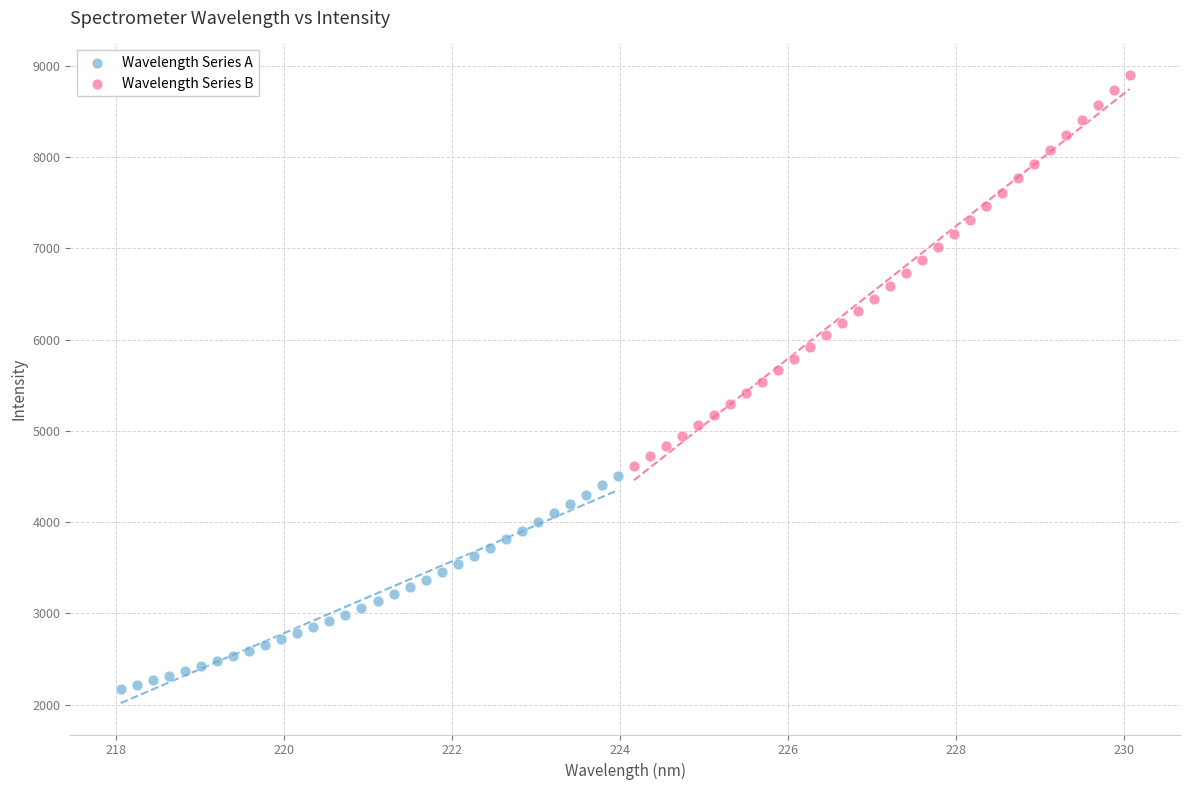

Which series contains the lowest Y value?

Wavelength Series A